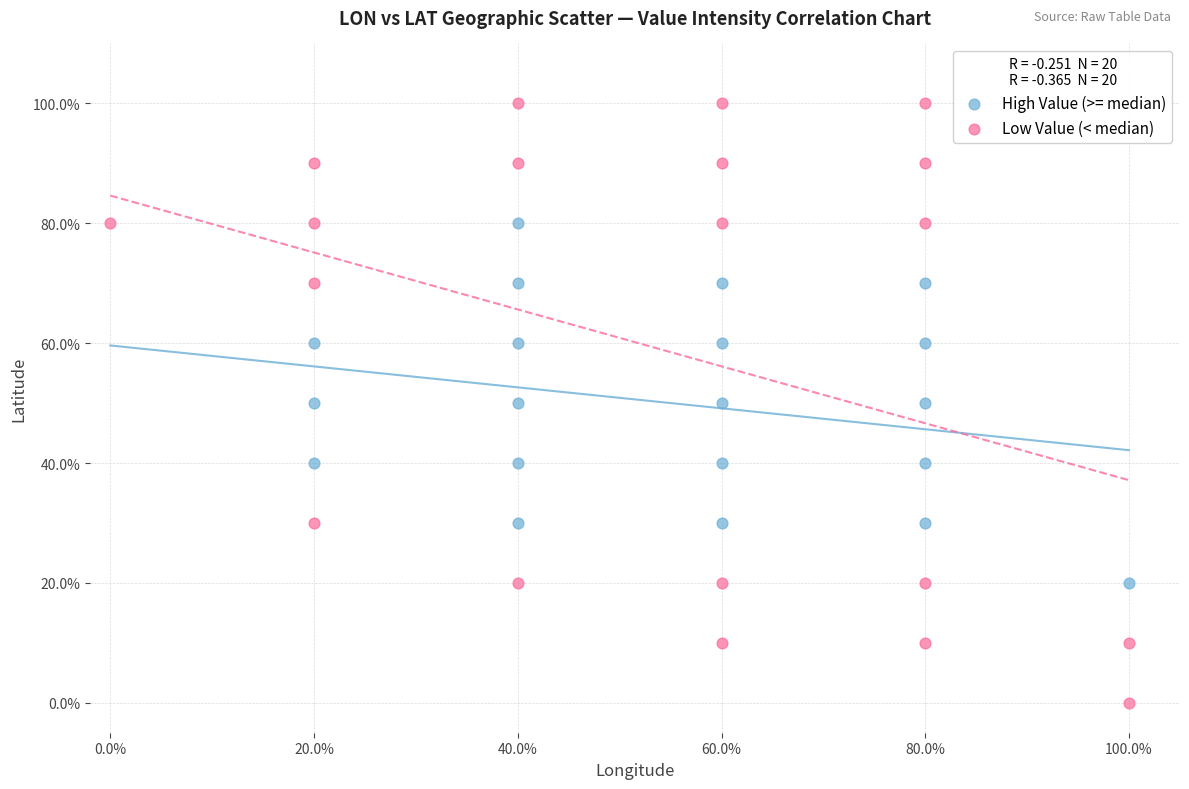

What are all the series names shown in the legend?

High Value (>= median), Low Value (< median)